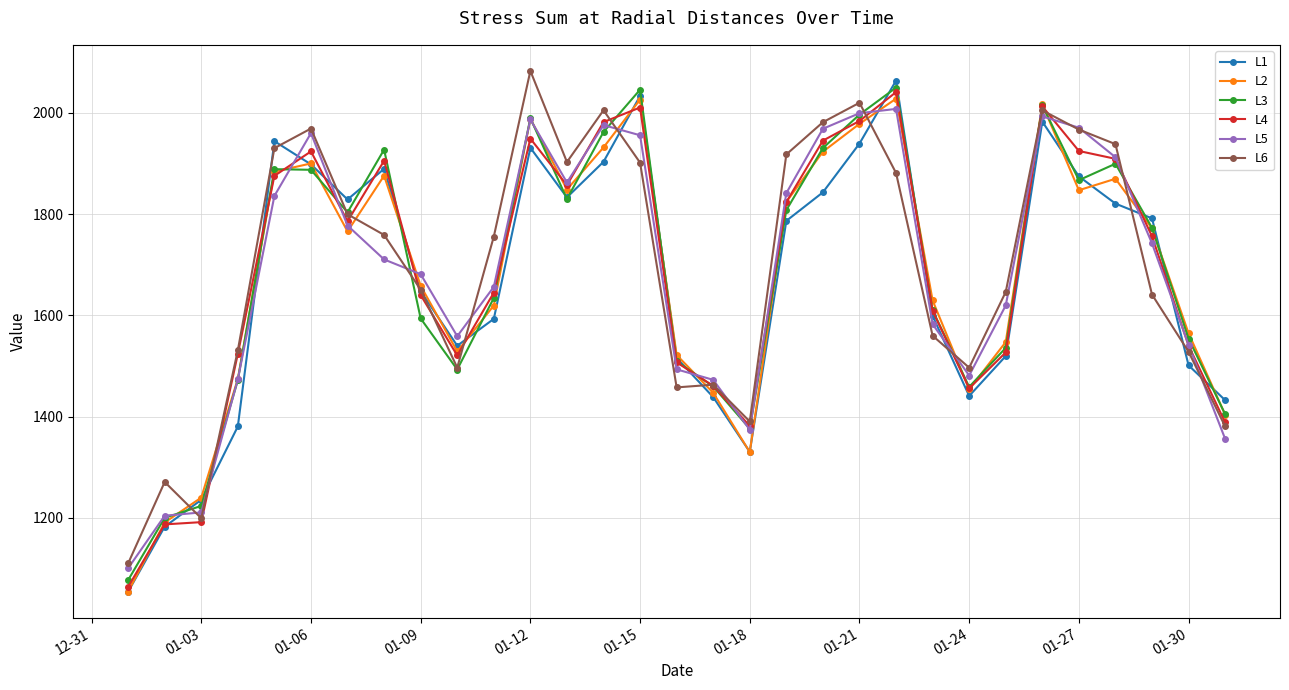

True or false: L1 has more than 2 interior local peaks.

True